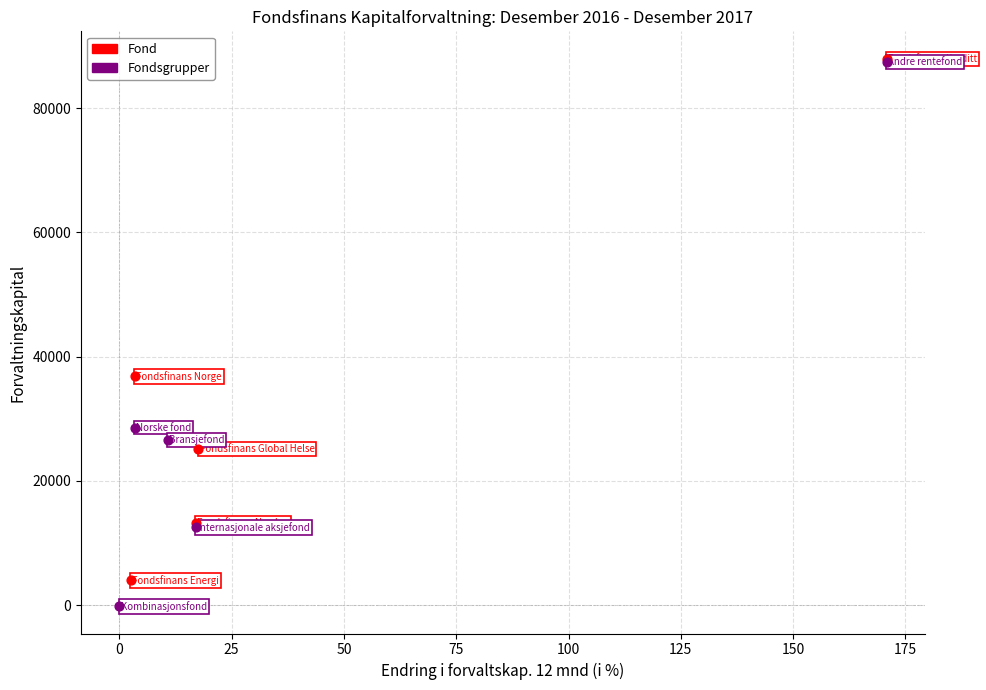

Which series contains the lowest Y value?

Fondsgrupper